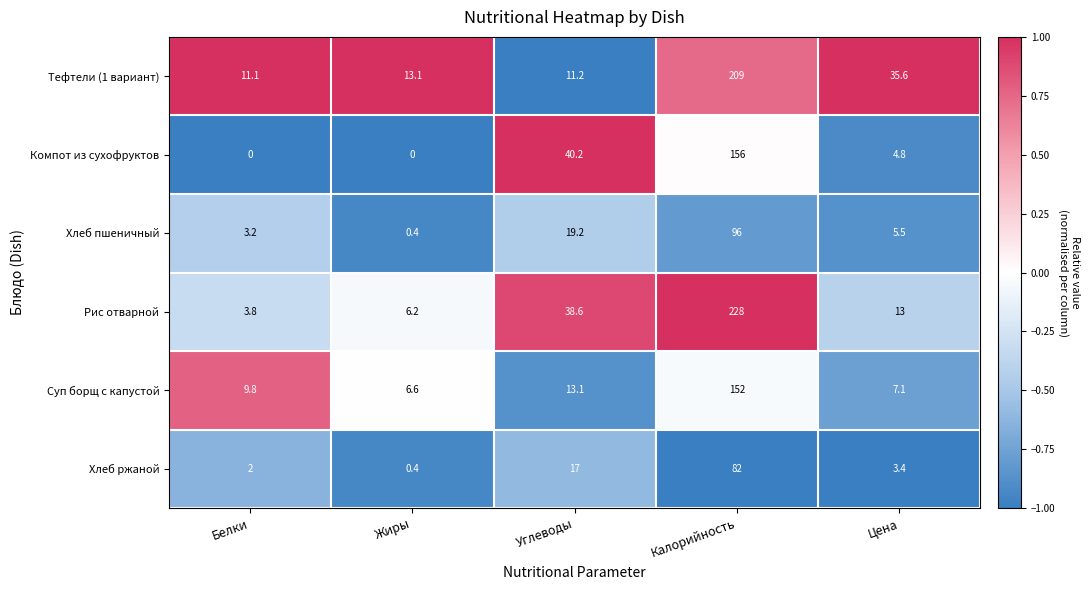

Is it true that Суп борщ с капустой equals 13.1 at Углеводы?

True